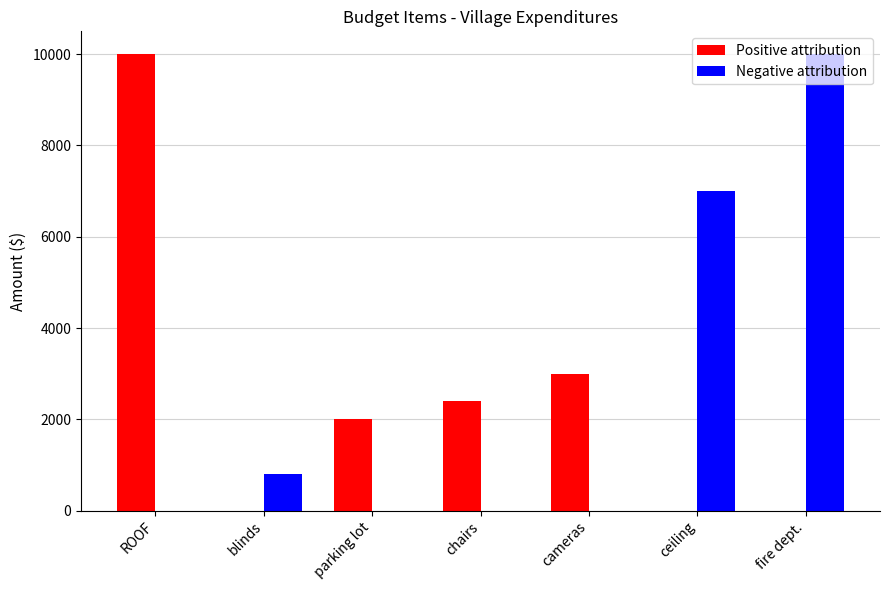

What is the sum of the Positive attribution values at cameras and ceiling?

3000